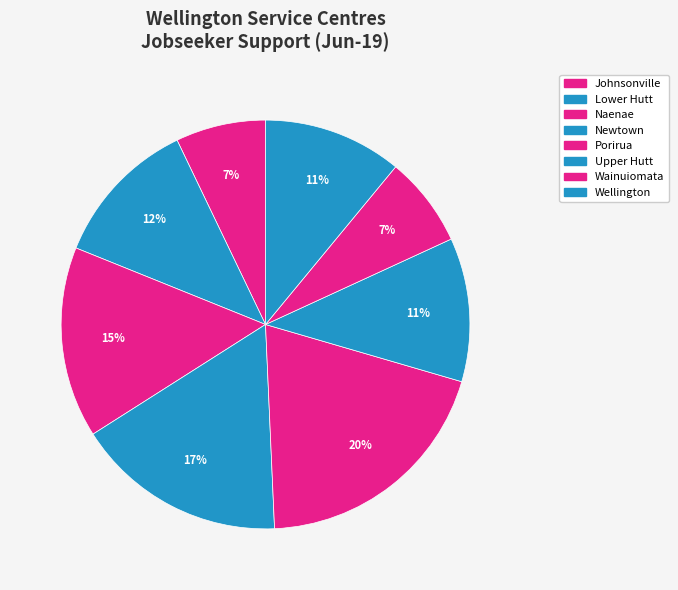

Rank the categories by value from lowest to highest.

Johnsonville, Wainuiomata, Wellington, Upper Hutt, Lower Hutt, Naenae, Newtown, Porirua